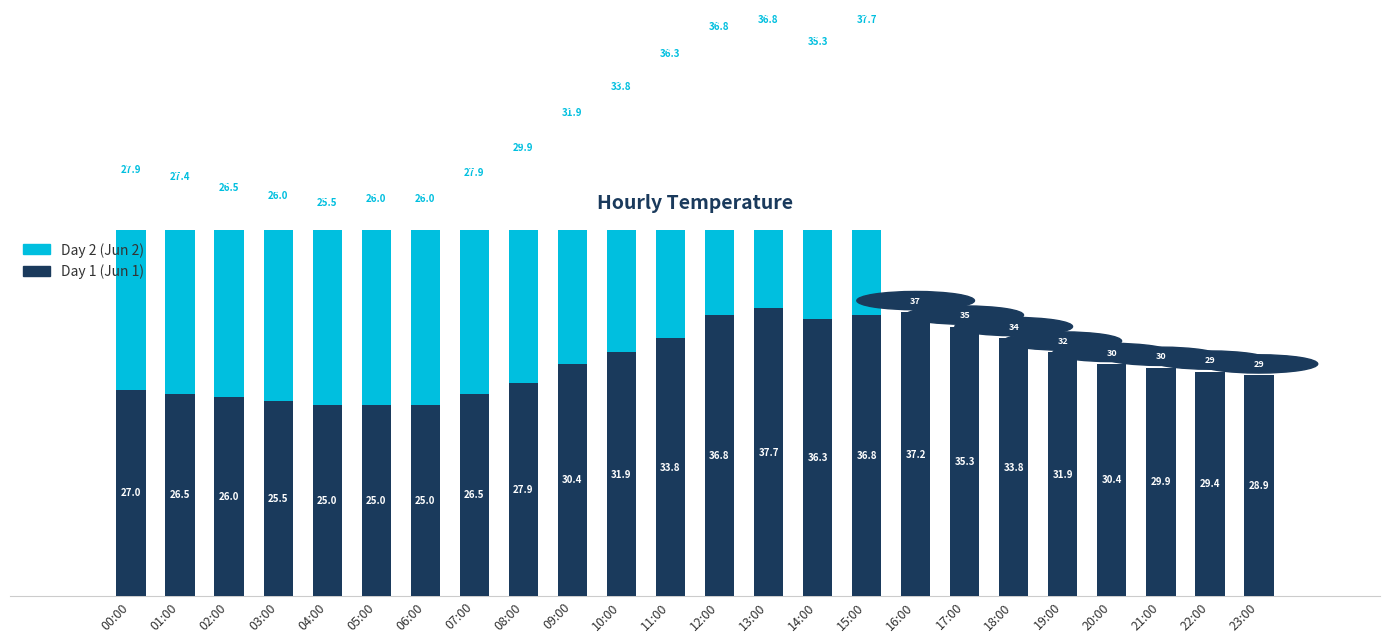

Reading left to right, list all the values displayed in this chart.

Day 1 (Jun 1): 27.0	26.5	26.0	25.5	25.0	25.0	25.0	26.5	27.9	30.4	31.9	33.8	36.8	37.7	36.3	36.8	37.2	35.3	33.8	31.9	30.4	29.9	29.4	28.9
Day 2 (Jun 2): 27.9	27.4	26.5	26.0	25.5	26.0	26.0	27.9	29.9	31.9	33.8	36.3	36.8	36.8	35.3	37.7	0.0	0.0	0.0	0.0	0.0	0.0	0.0	0.0